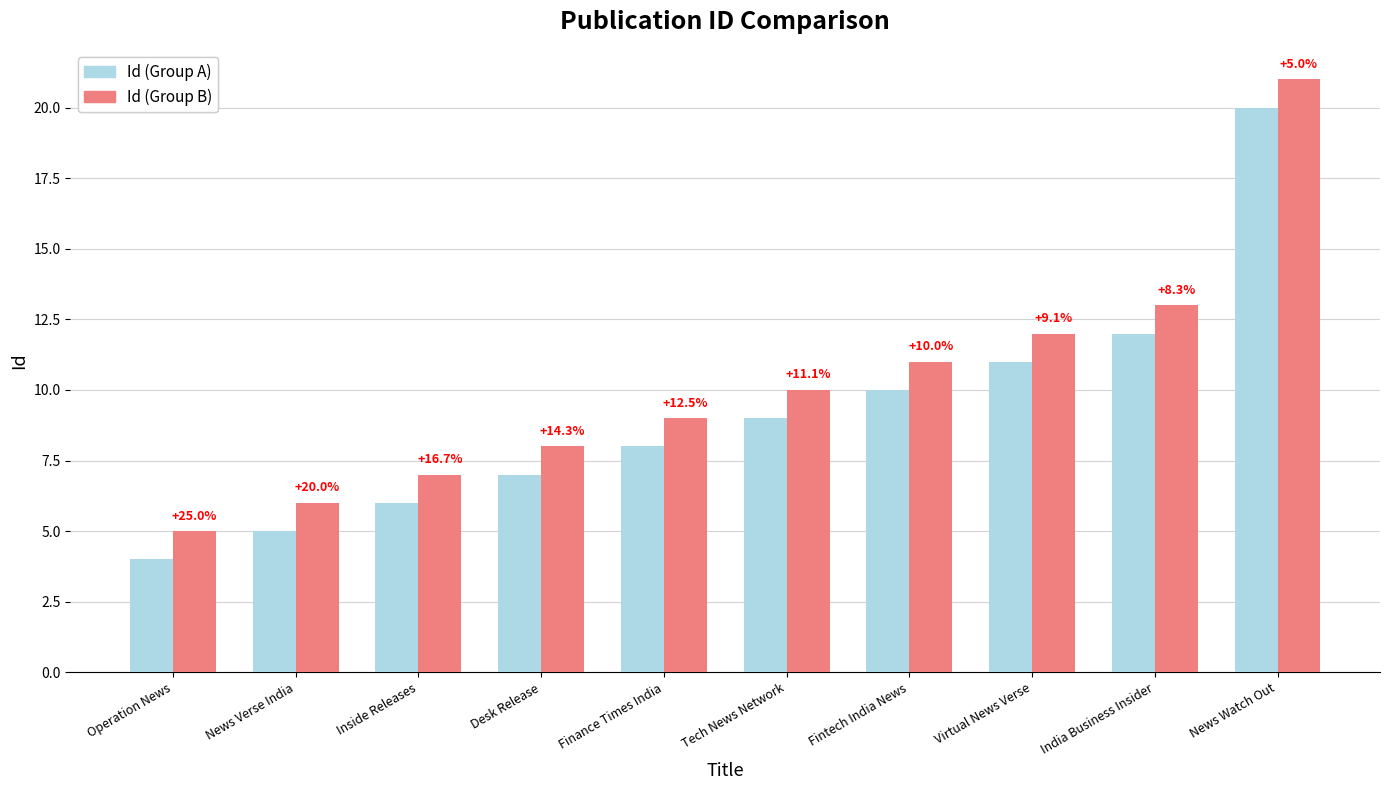

What are all the series names shown in the legend?

Id (Group A), Id (Group B)